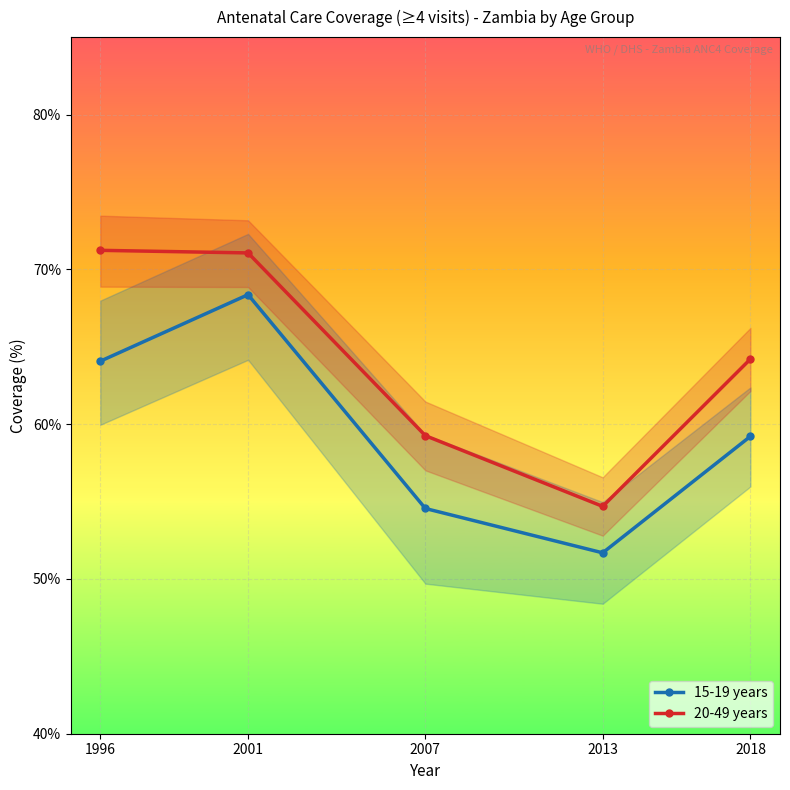

True or false: 15-19 years and 20-49 years intersect in this chart.

False